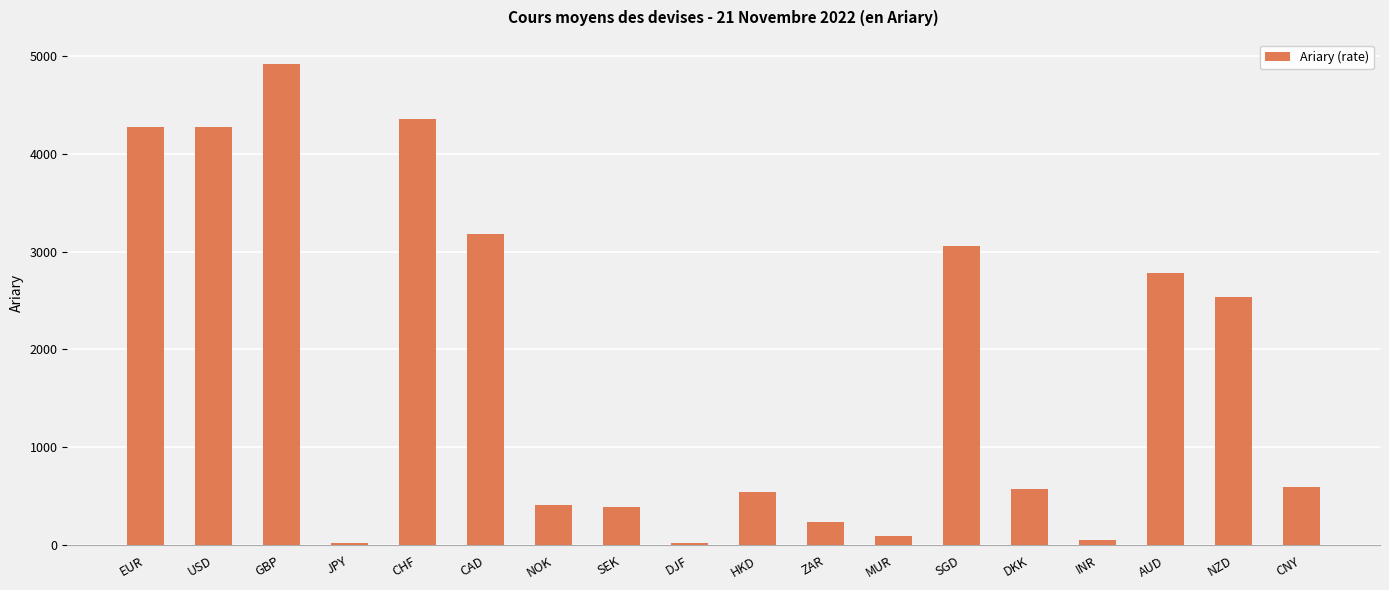

The value at INR is 52.4. True or false?

True